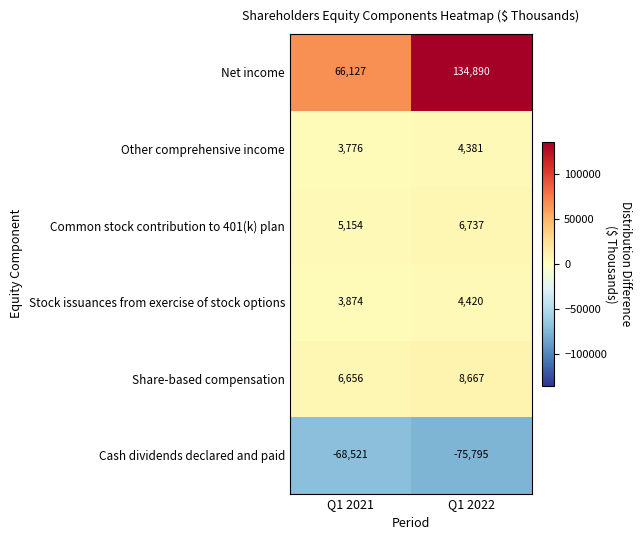

What value does the Stock issuances from exercise of stock options series have at Q1 2021, to the nearest 50?

3850